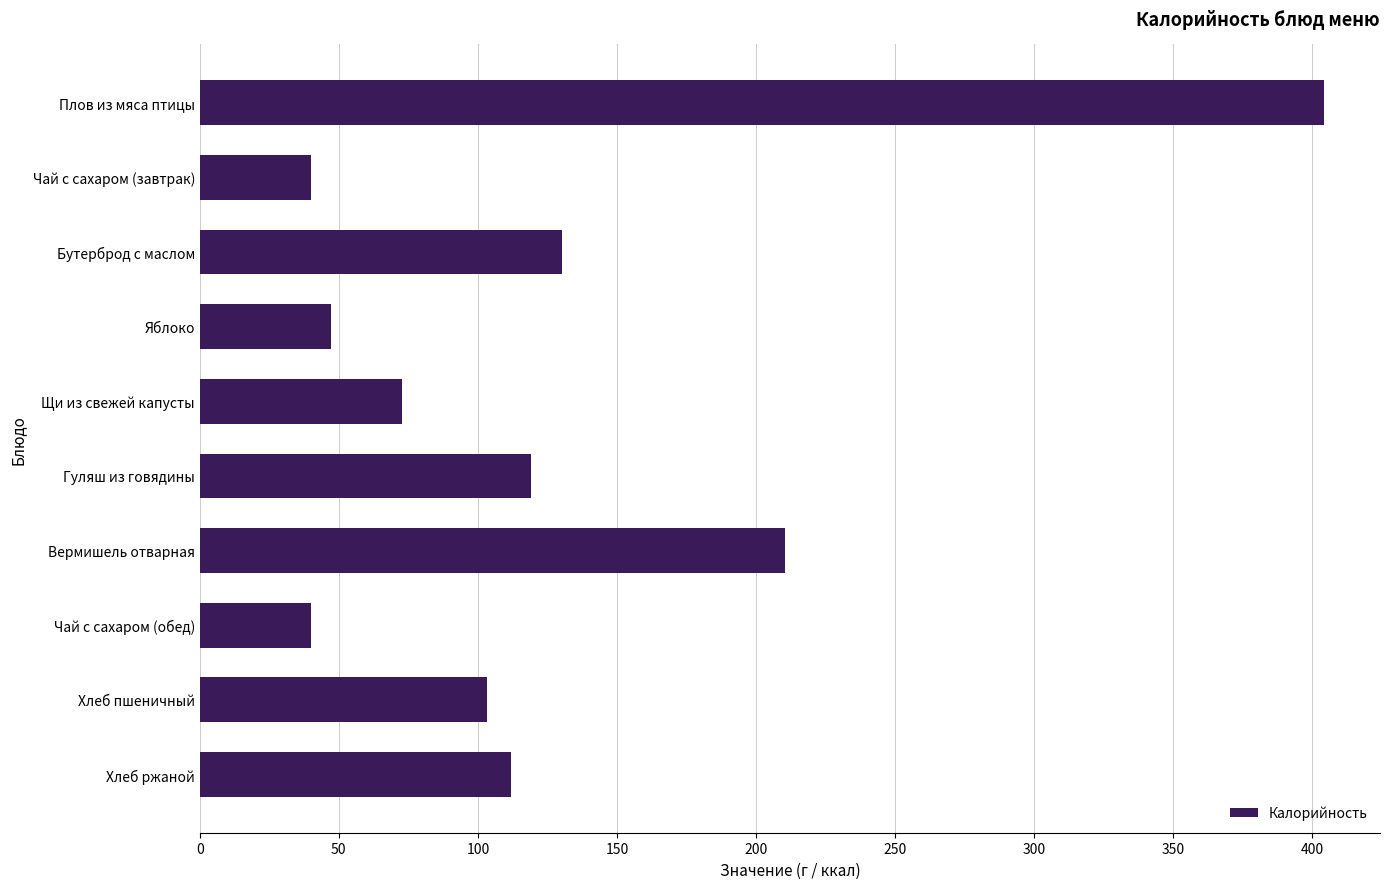

What is the change in value from Чай с сахаром (завтрак) to Хлеб ржаной?

+72.1